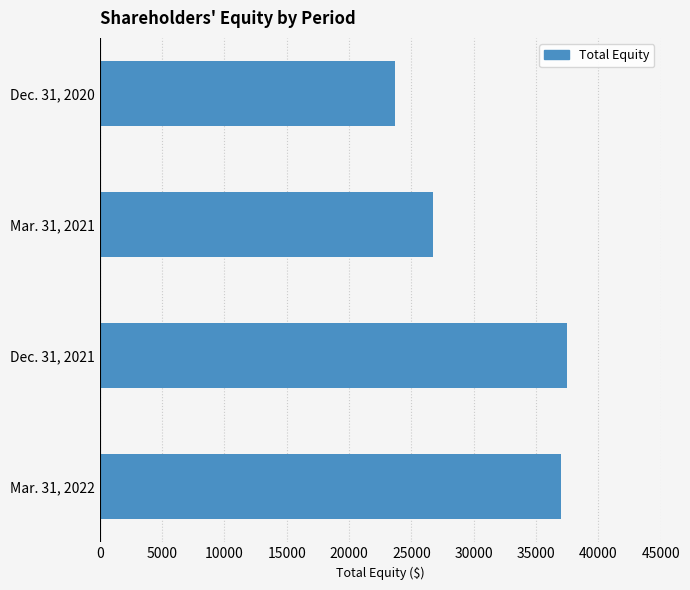

Is it true that the value at Dec. 31, 2020 is 23692?

True